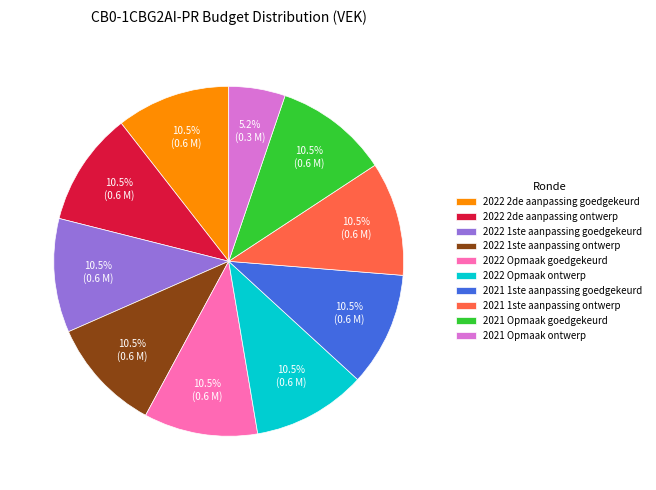

Does 2022 Opmaak goedgekeurd account for over 50% of the chart?

No